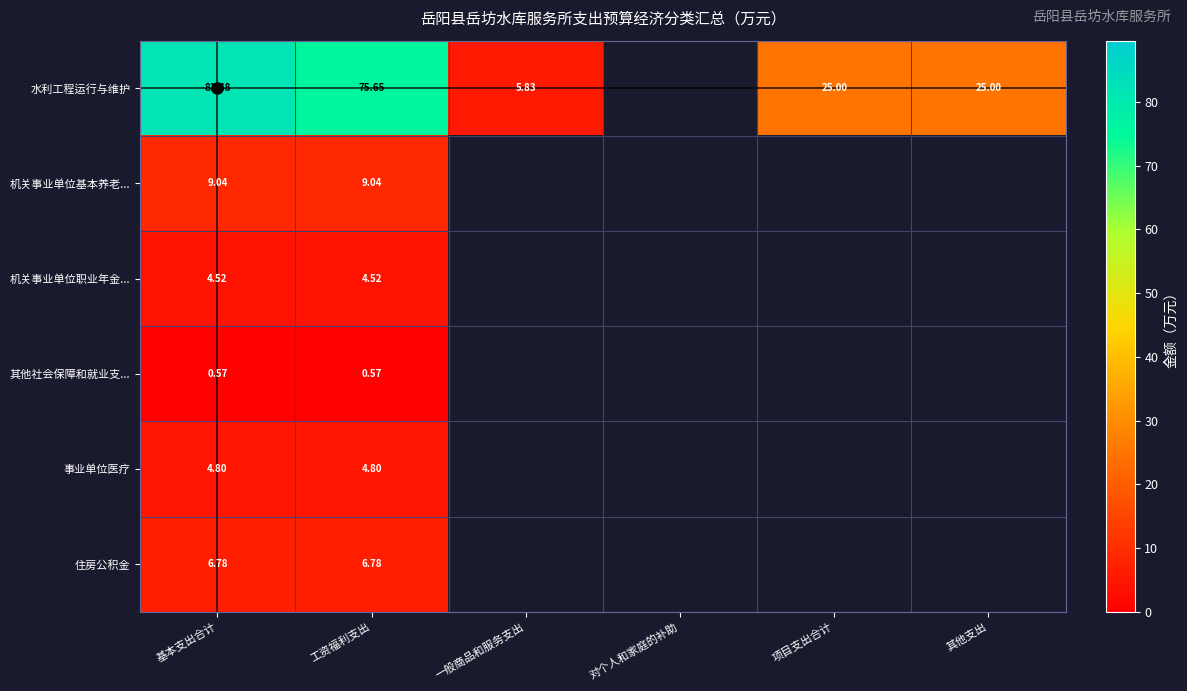

At which category is the sum across all series the highest?

基本支出合计